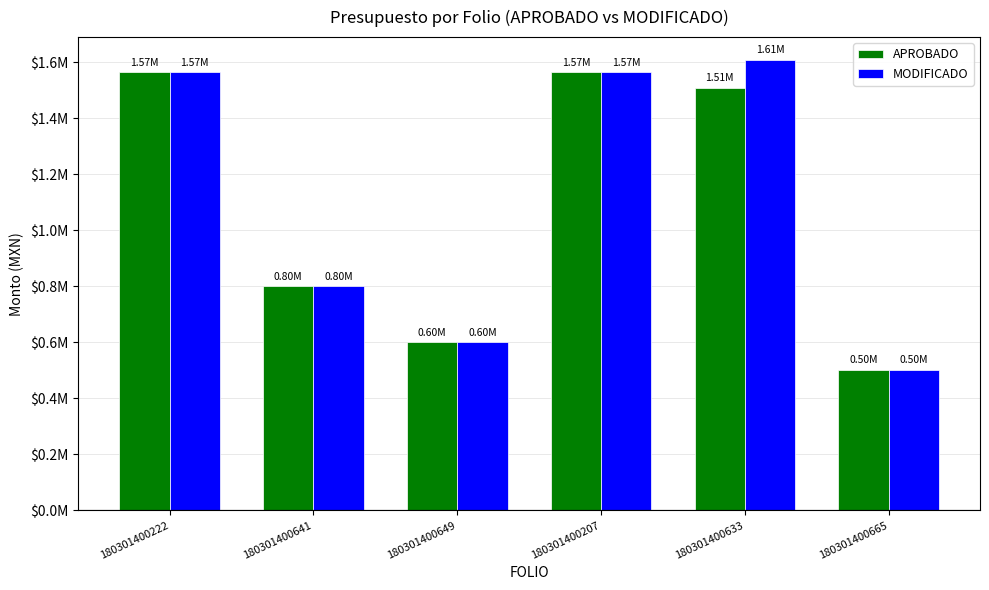

Which series has the largest range (max minus min)?

MODIFICADO